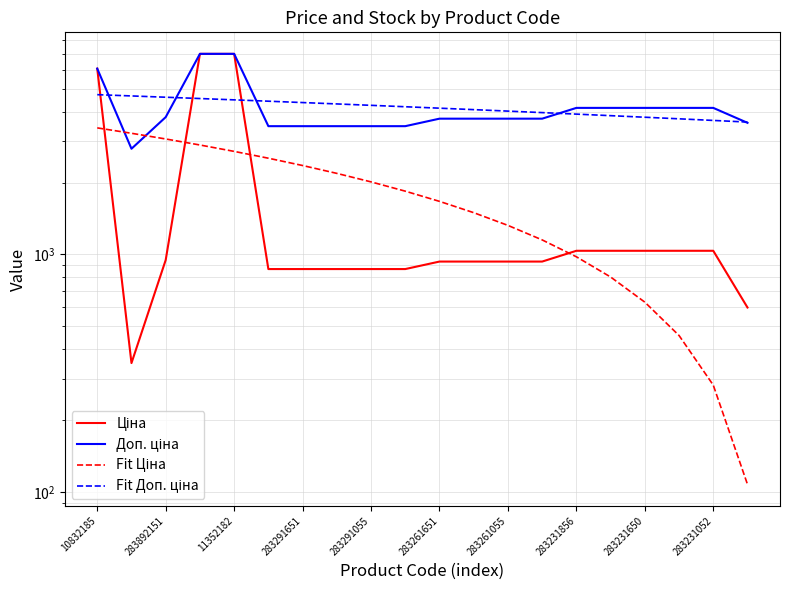

Does the chart display data point markers on the line(s)?

No